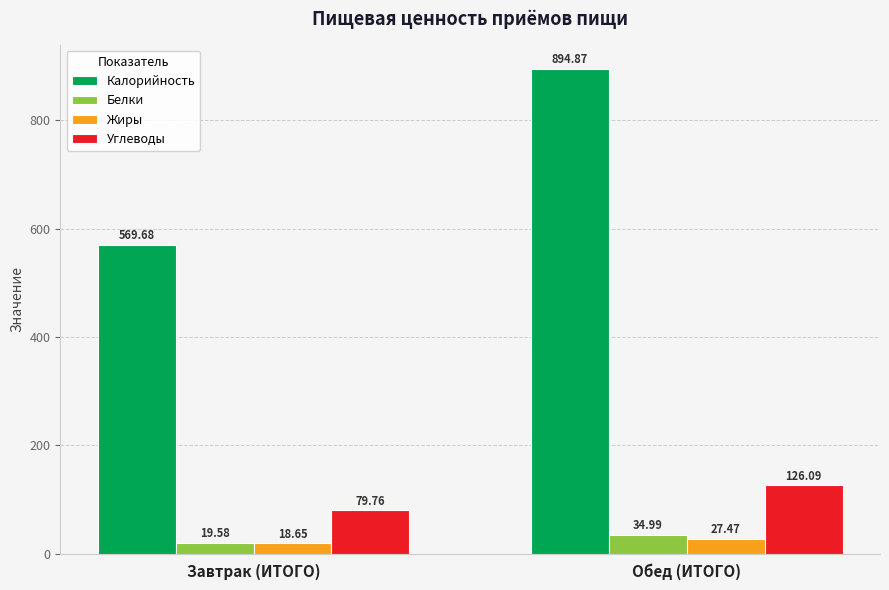

Rank the series by their maximum value, from lowest to highest.

Жиры, Белки, Углеводы, Калорийность